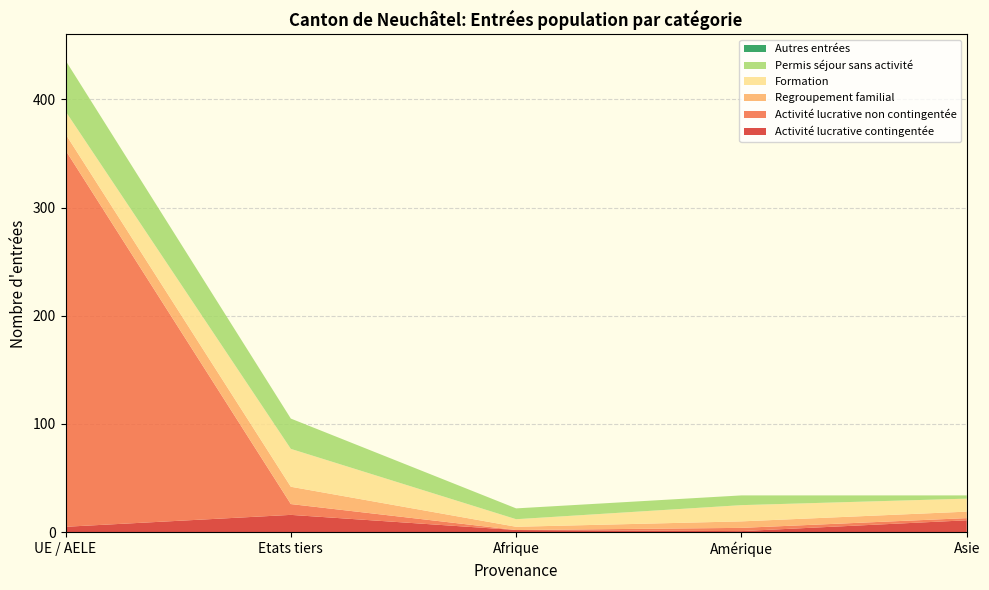

What is the maximum value for Activité lucrative contingentée?

16